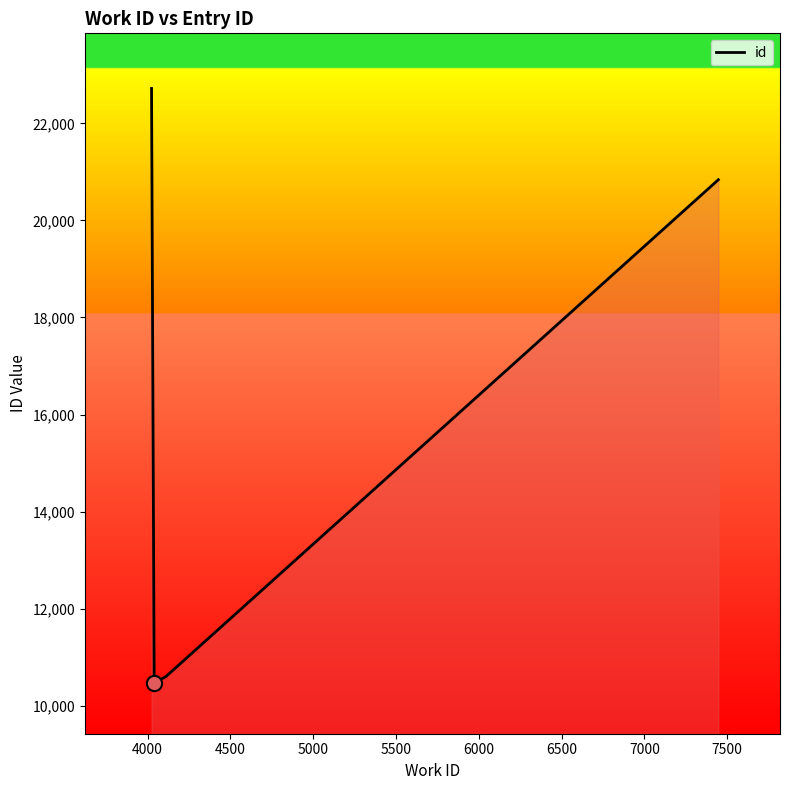

What is the greatest value displayed?

22720